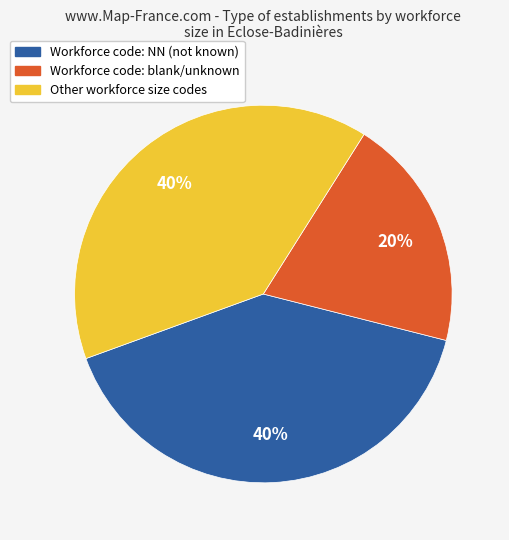

Approximately how many times larger is the value at Other workforce size codes compared to Workforce code: blank/unknown?

2.0